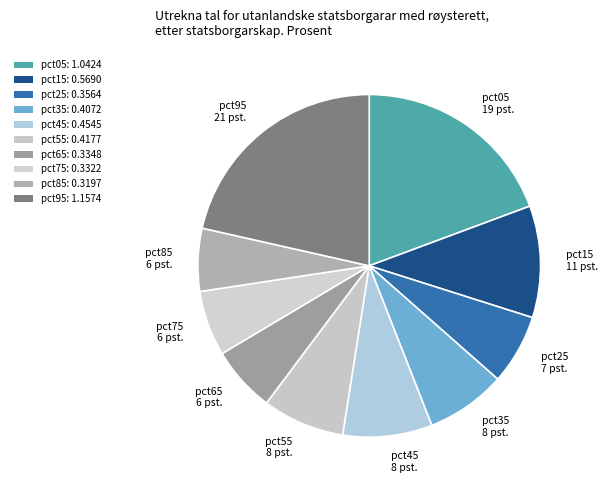

What is the smallest slice in the pie chart?

pct85